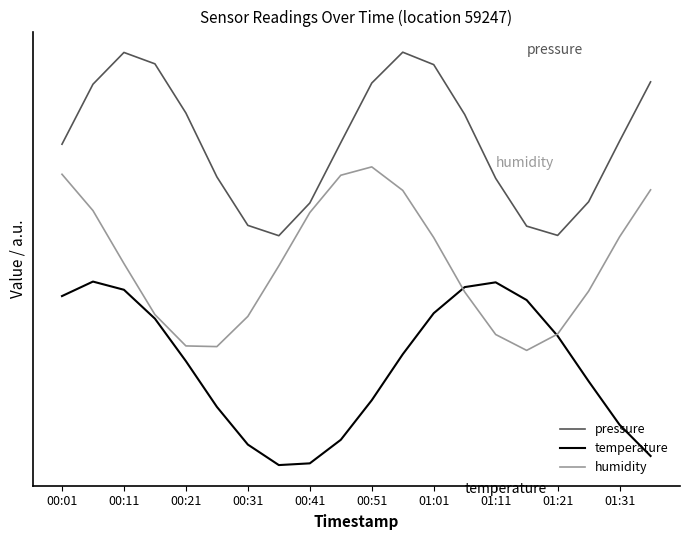

Does the chart display data point markers on the line(s)?

No